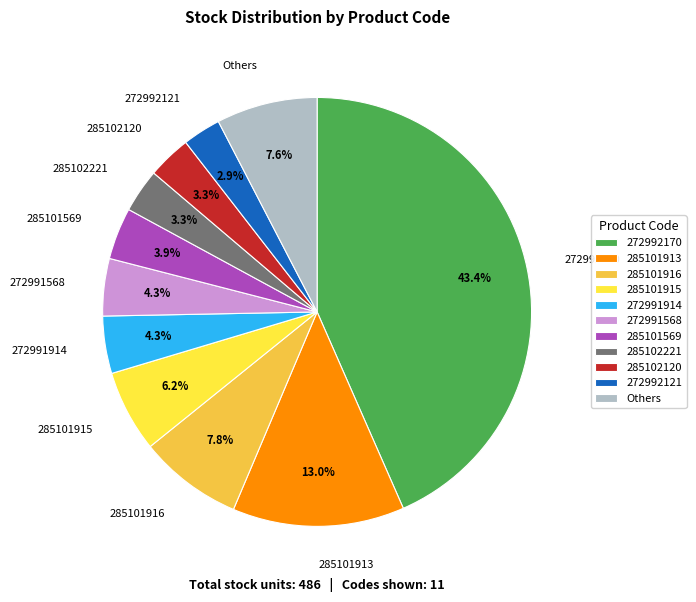

Which slice is the largest?

272992170